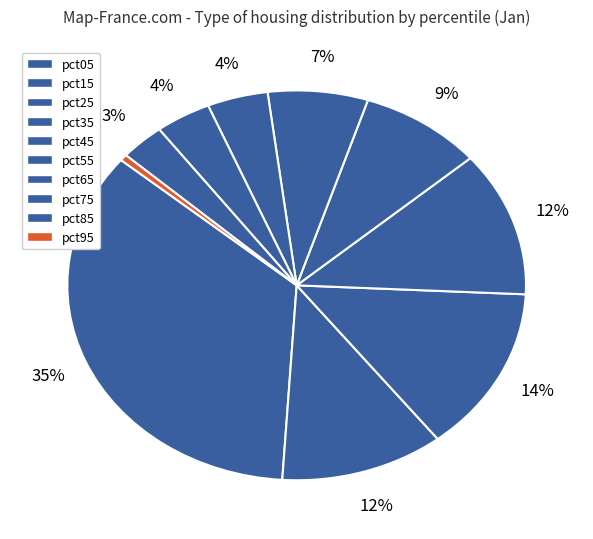

Is pct35 the majority of the pie?

No